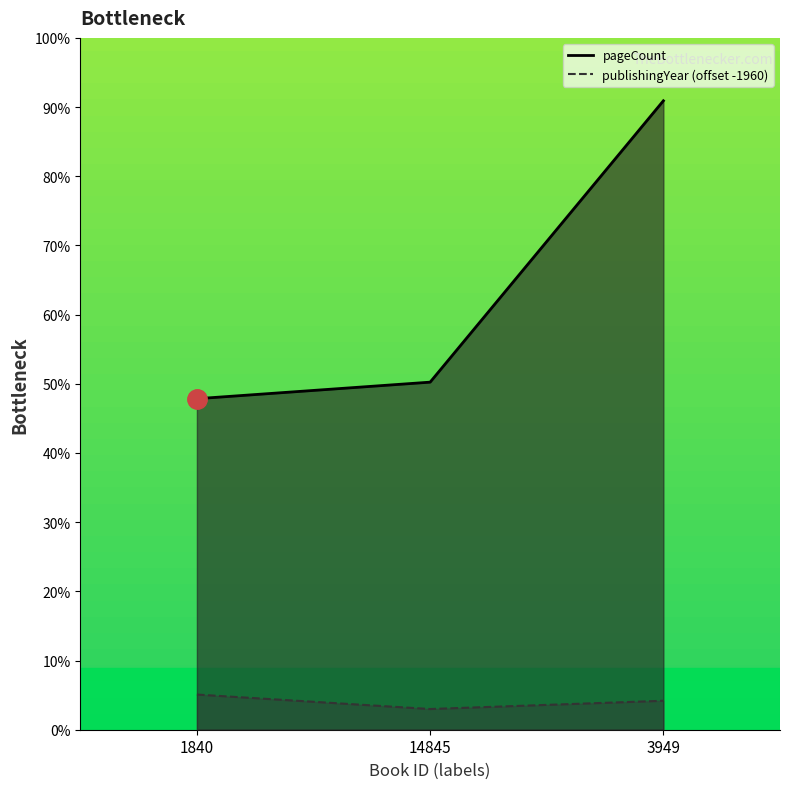

Which category has the highest value in the pageCount series?

3949